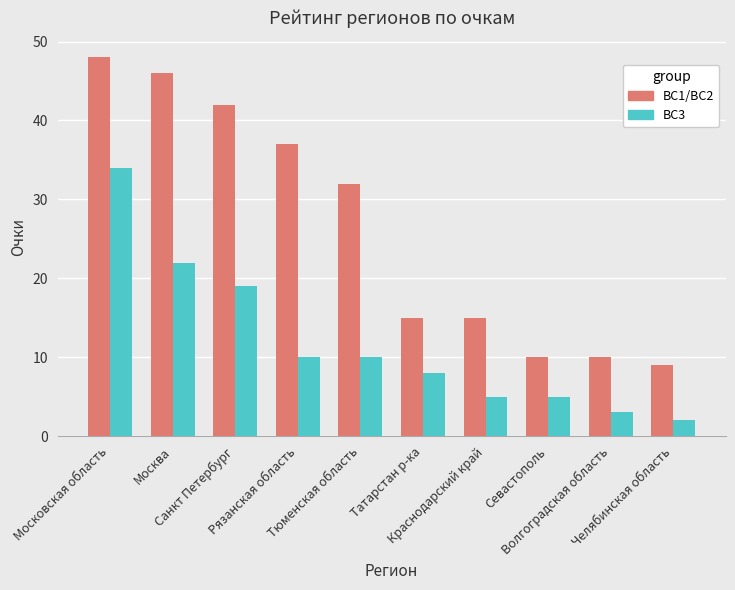

How many bars are there in total?

20